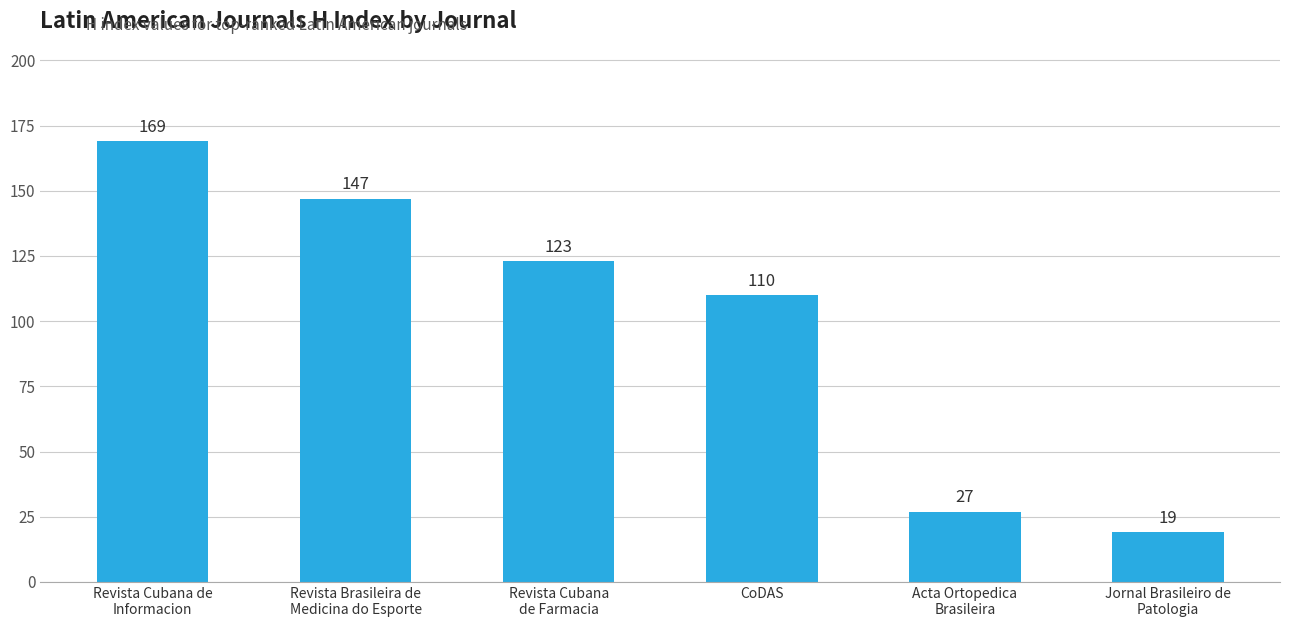

List the labels in order of value, smallest first.

Jornal Brasileiro de
Patologia, Acta Ortopedica
Brasileira, CoDAS, Revista Cubana
de Farmacia, Revista Brasileira de
Medicina do Esporte, Revista Cubana de
Informacion